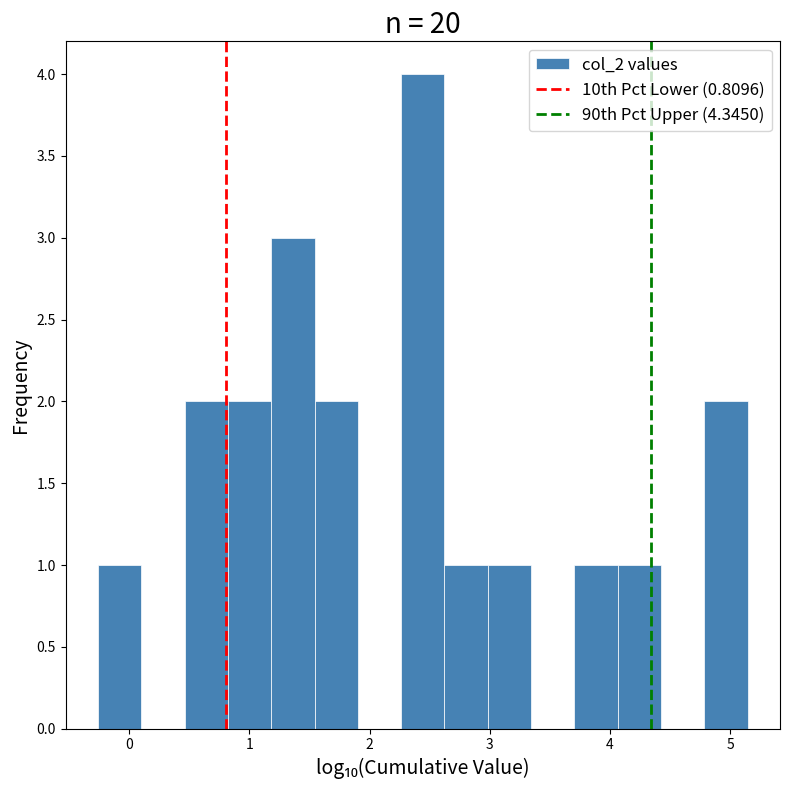

Around what value on the x-axis is the tallest bar? Give the approximate position of its centre, as read against the axis.

2.4